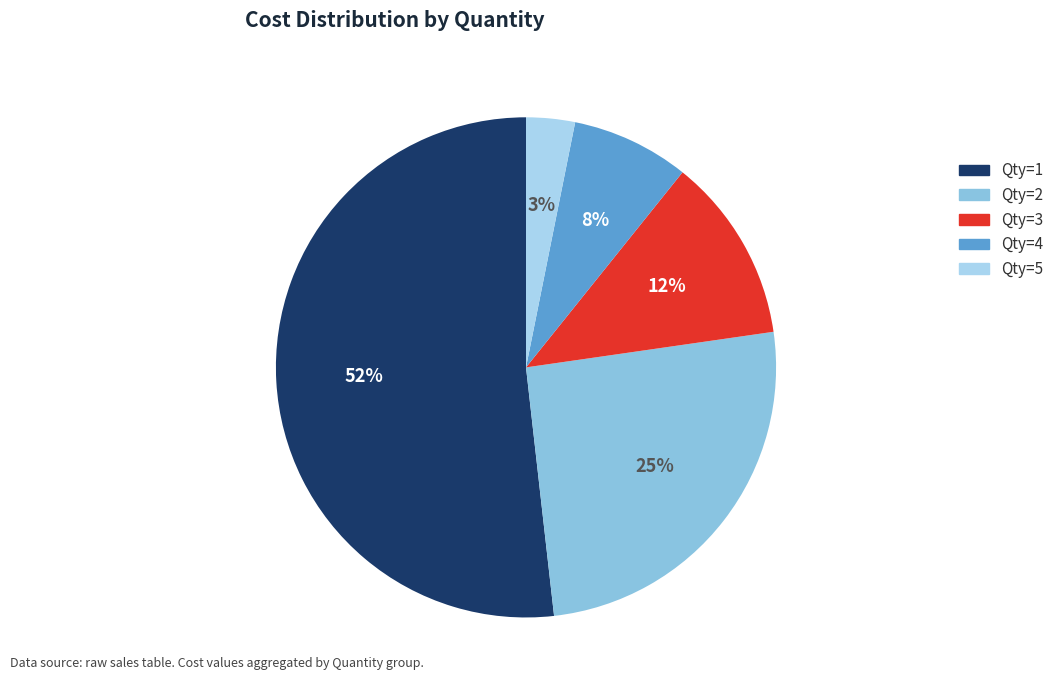

Is it true that Qty=3 is 12% of the pie?

True